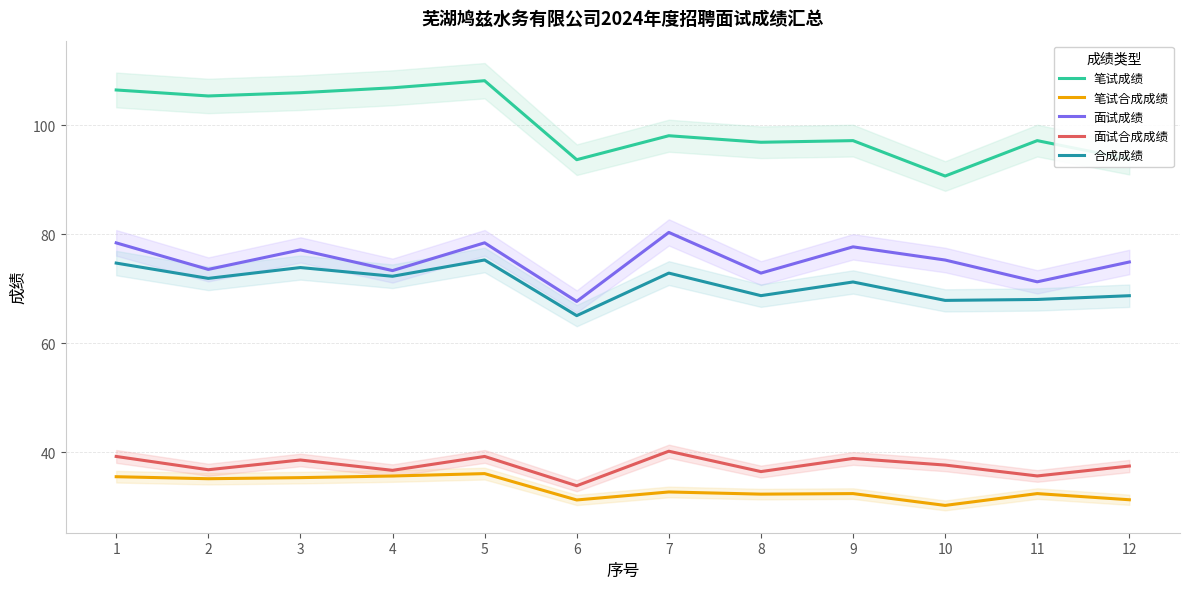

True or false: 笔试成绩 and 笔试合成成绩 intersect in this chart.

False